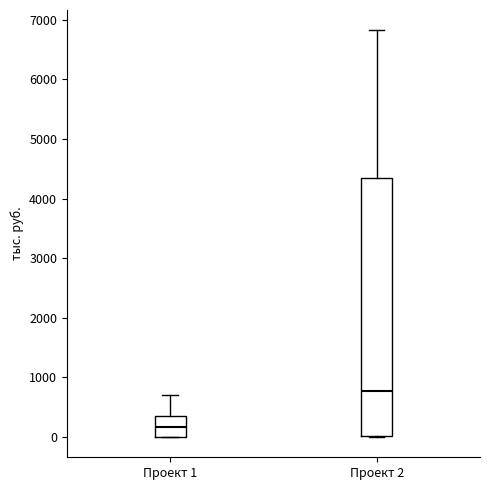

Where is the upper edge of the box for Проект 2 on the y-axis? The values are not printed on the chart, so give them approximately, as read against the axis.

4300